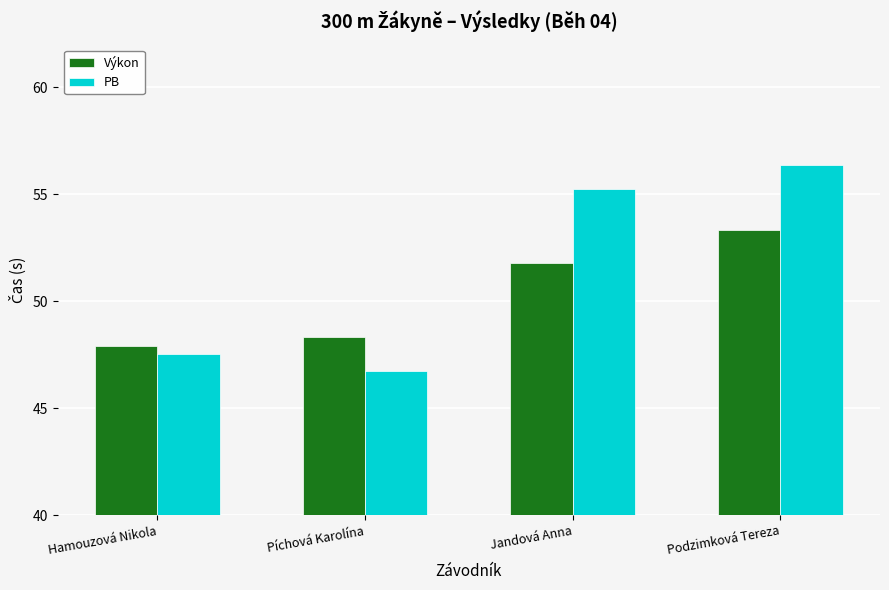

What value does the PB series have at Píchová Karolína?

46.7